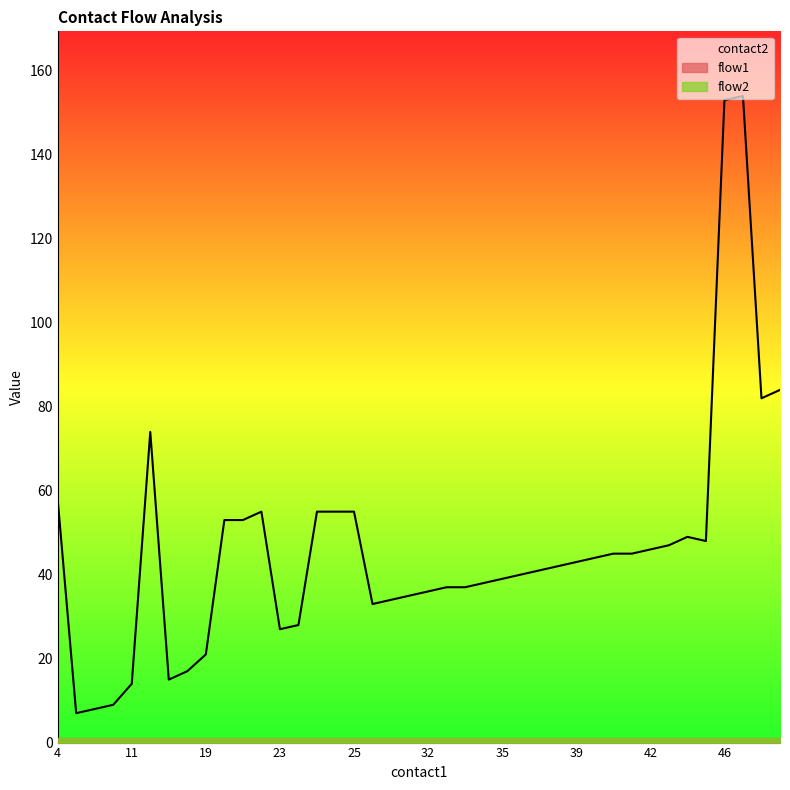

What are all the series names shown in the legend?

contact2, flow1, flow2